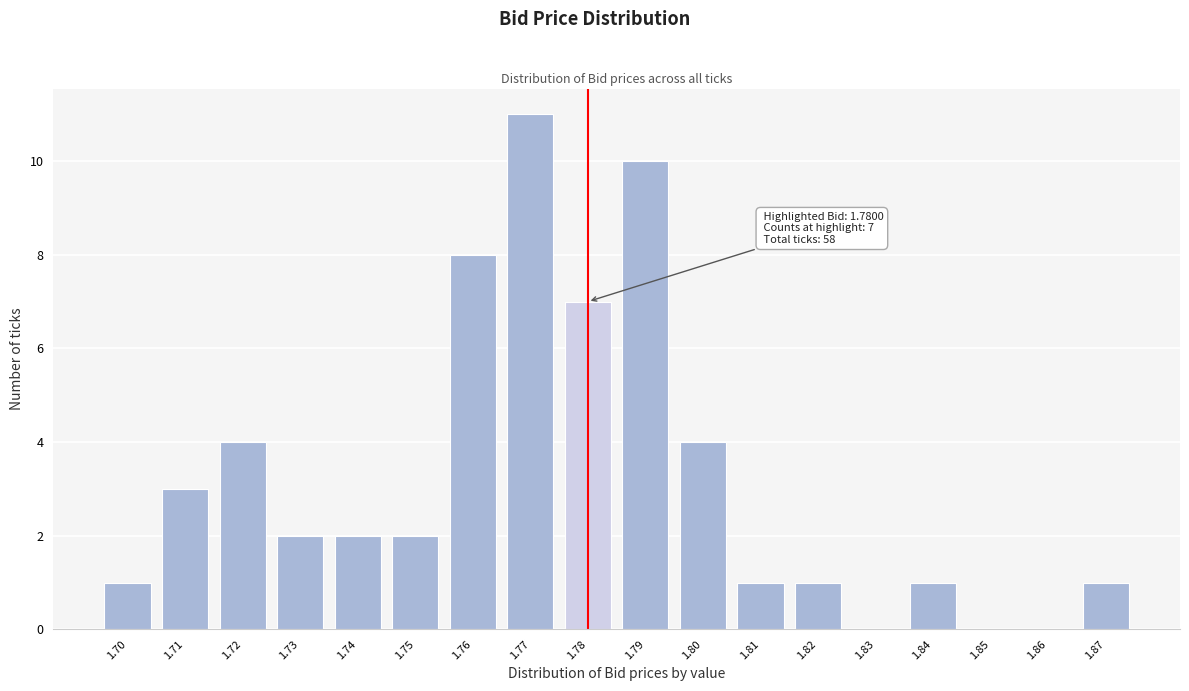

Reading right to left, extract all data points from this chart.

1.87=1	1.86=0	1.85=0	1.84=1	1.83=0	1.82=1	1.81=1	1.80=4	1.79=10	1.78=7	1.77=11	1.76=8	1.75=2	1.74=2	1.73=2	1.72=4	1.71=3	1.70=1